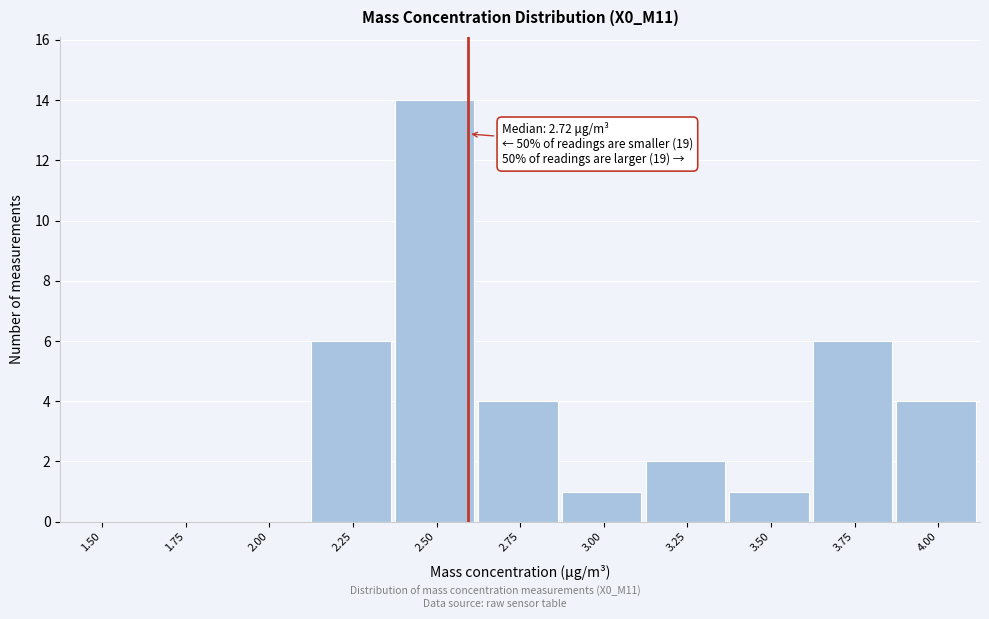

Reading left to right, transcribe all the data shown in this chart.

1.50=0	1.75=0	2.00=0	2.25=6	2.50=14	2.75=4	3.00=1	3.25=2	3.50=1	3.75=6	4.00=4